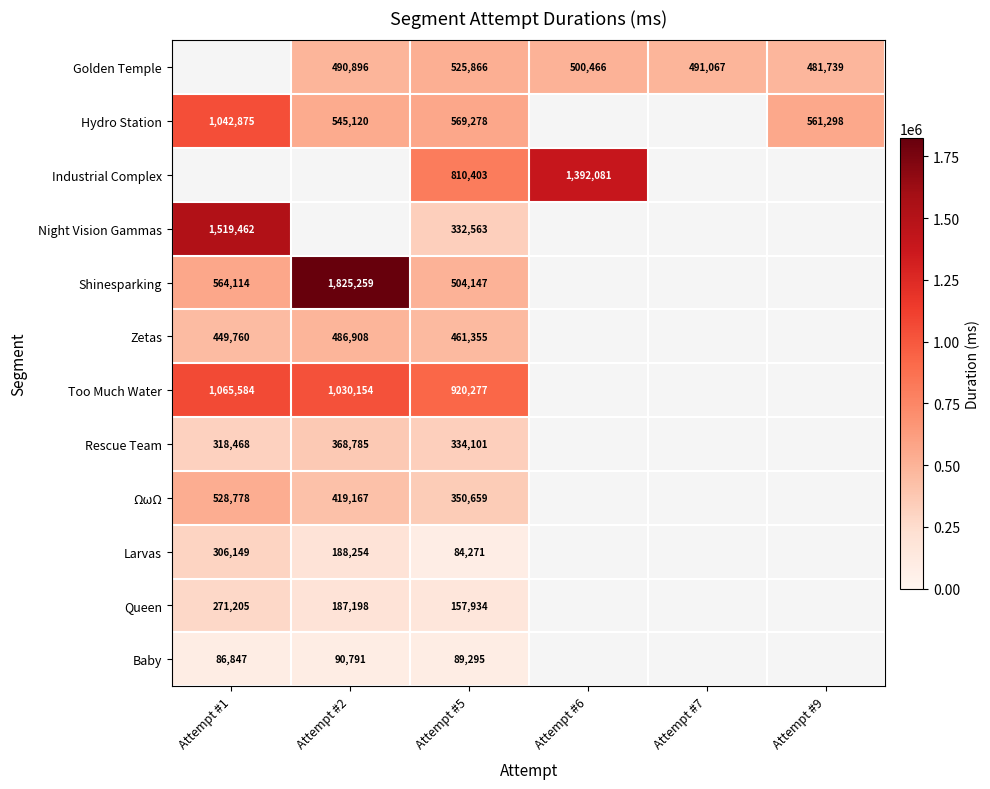

The Golden Temple series shows 500466 at Attempt #6. True or false?

True